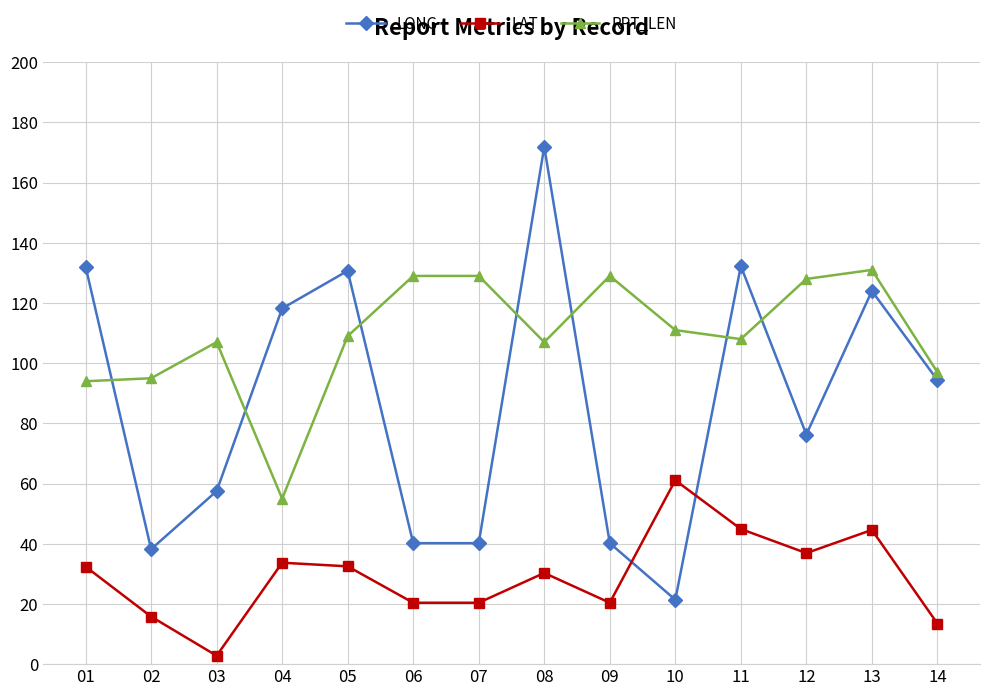

What is the value of the LAT point at the 14th from the left?

13.5